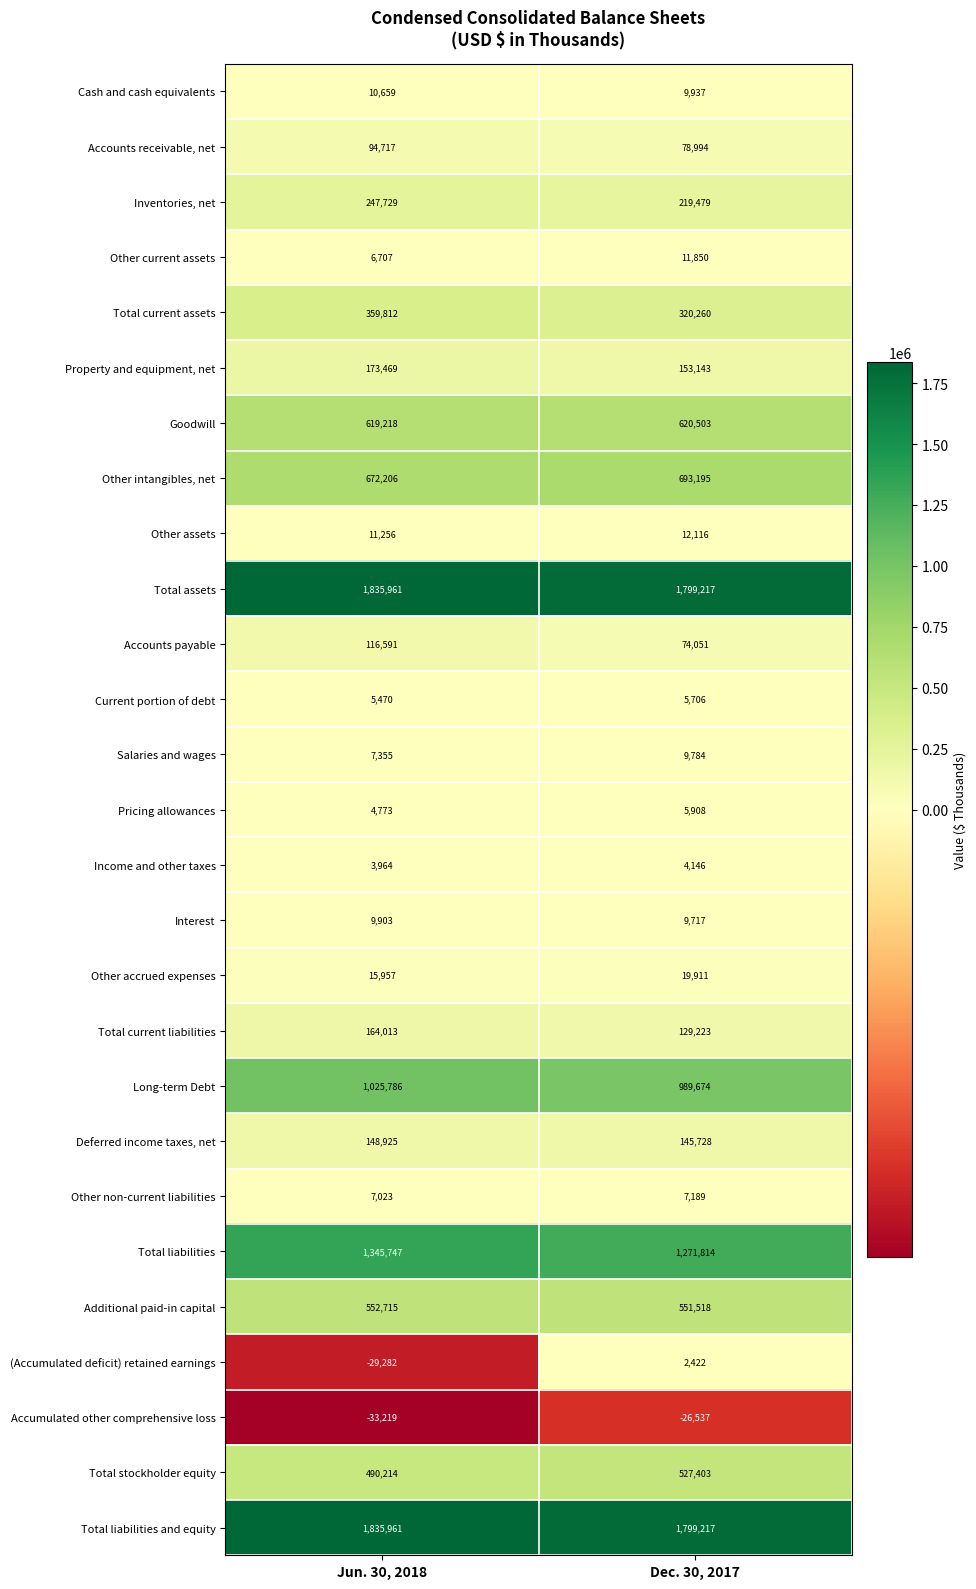

What is the maximum value shown in the chart?

1835961